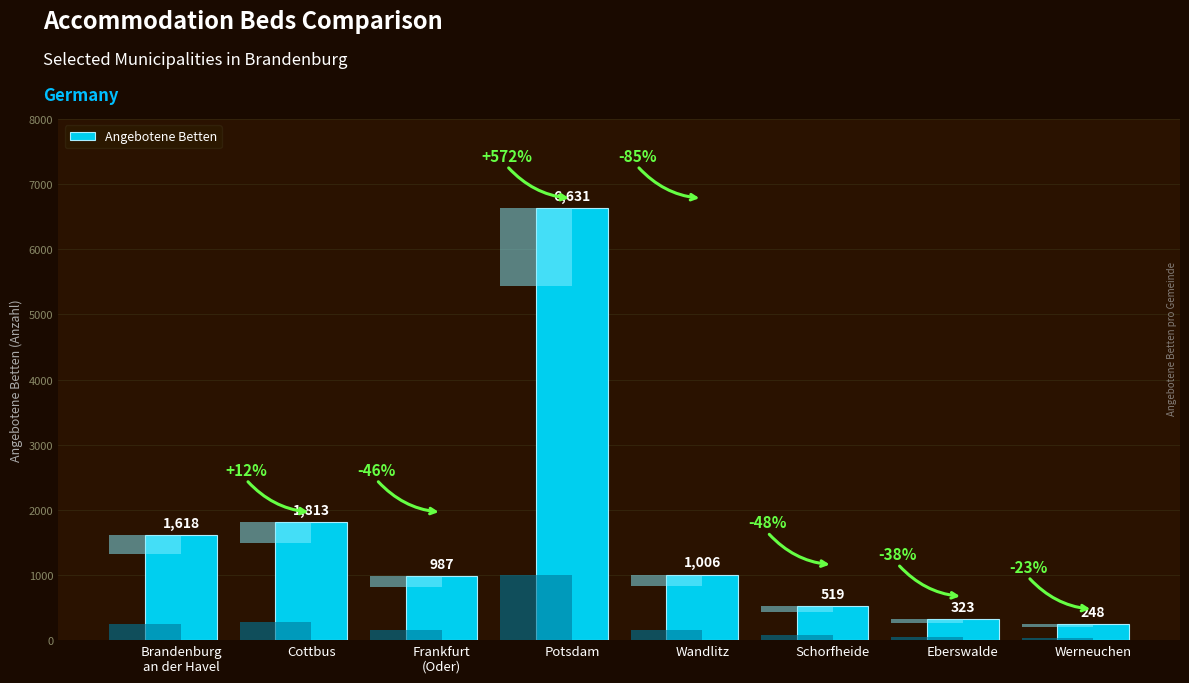

What is the sum of all values?

13145